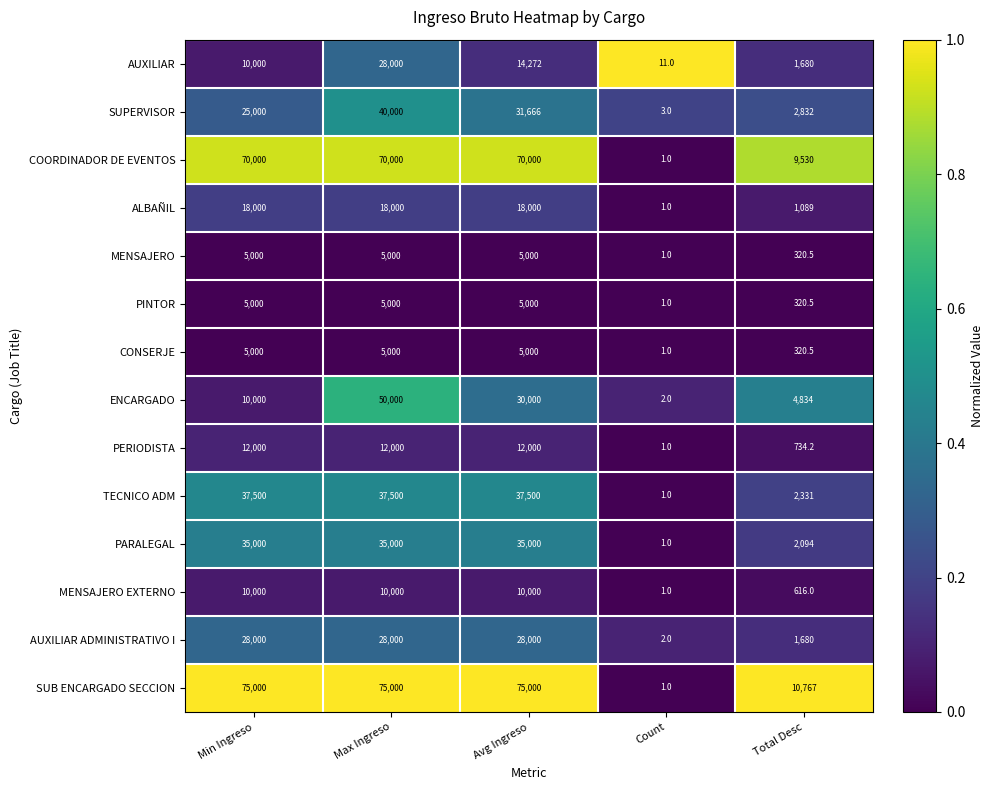

Where is PINTOR nearest to the value 2500?

Total Desc